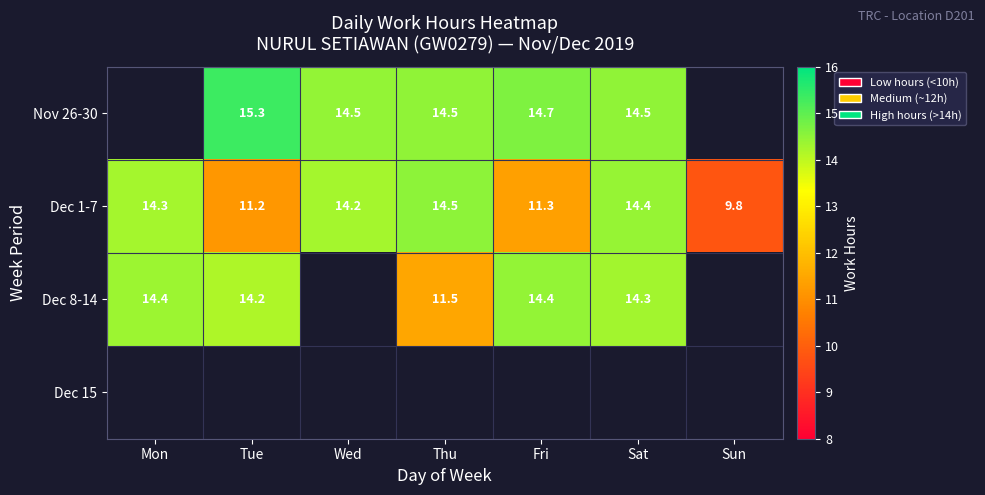

Is the value of Dec 1-7 at Tue greater than the value of Nov 26-30 at Thu?

No